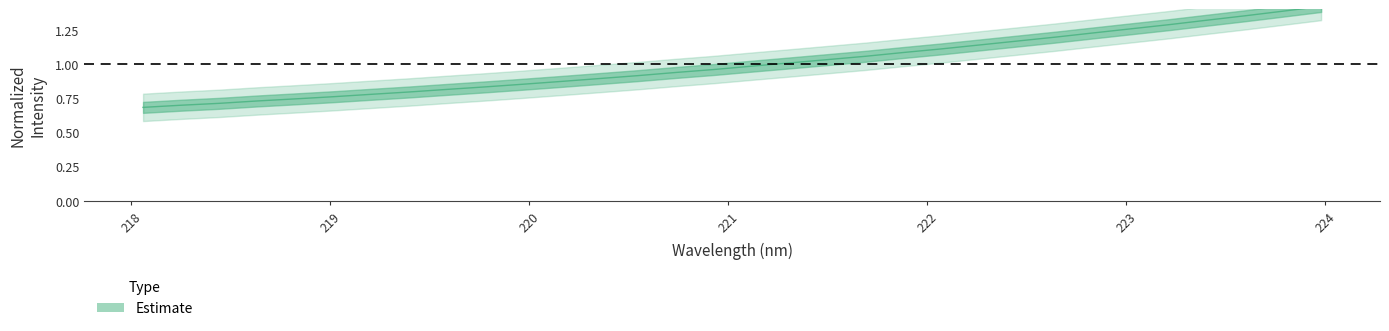

Which category has the highest value across all series?

223.9802